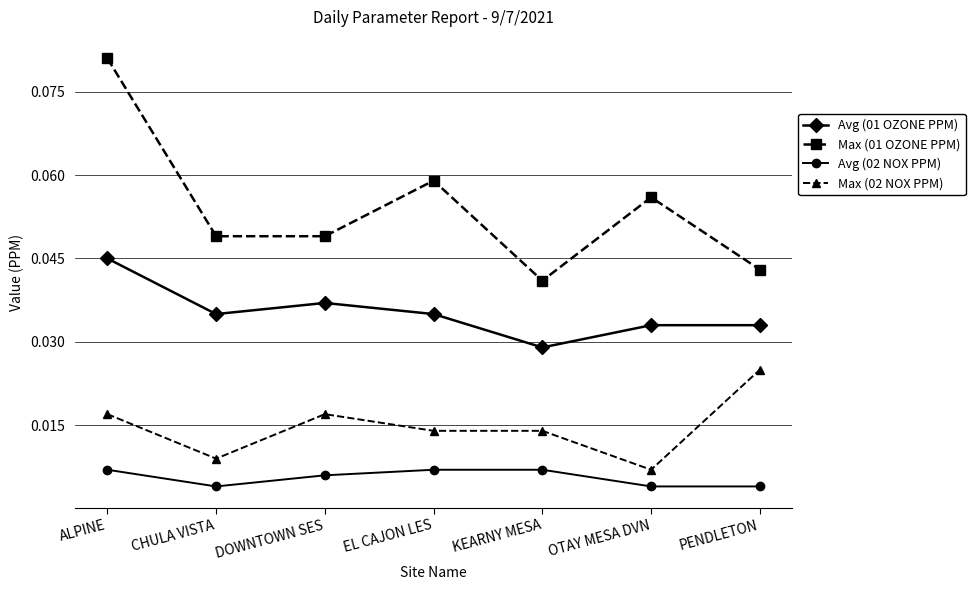

In Avg (01 OZONE PPM), how many points are lower than both neighbors (excluding endpoints)?

2